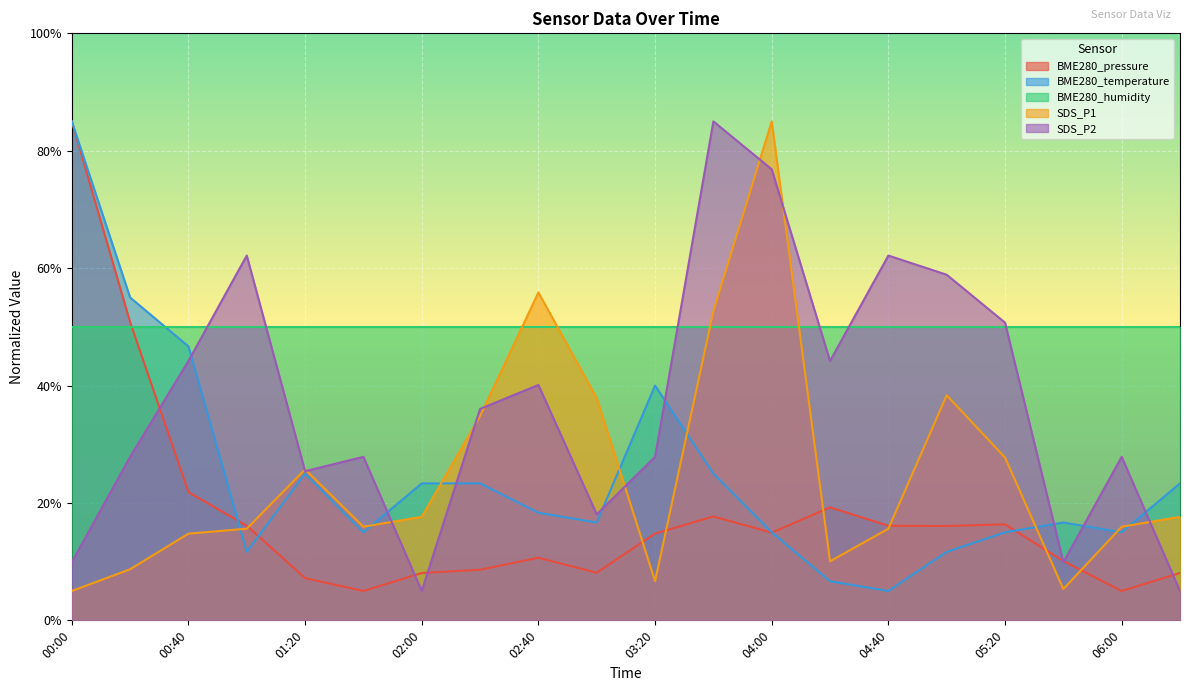

What is the label of the 3rd point from the right?

05:40